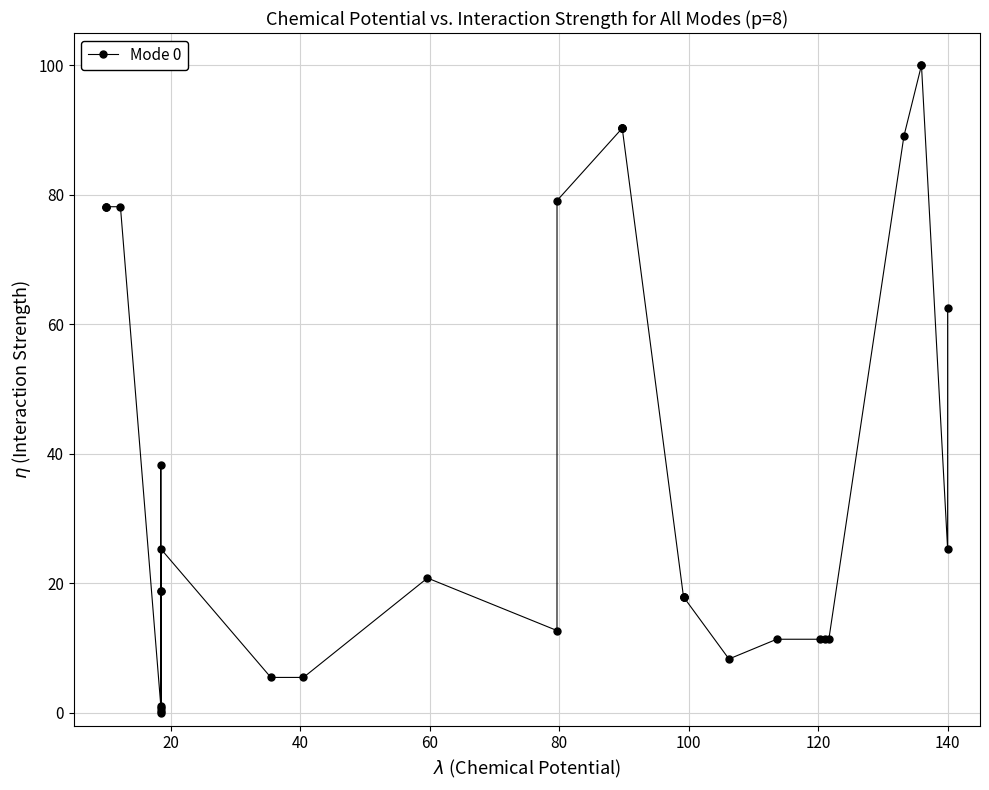

What is the greatest value displayed?

100.0